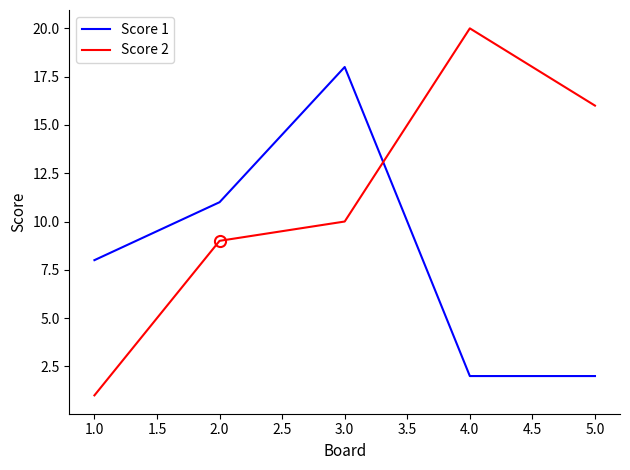

What are all the series names shown in the legend?

Score 1, Score 2